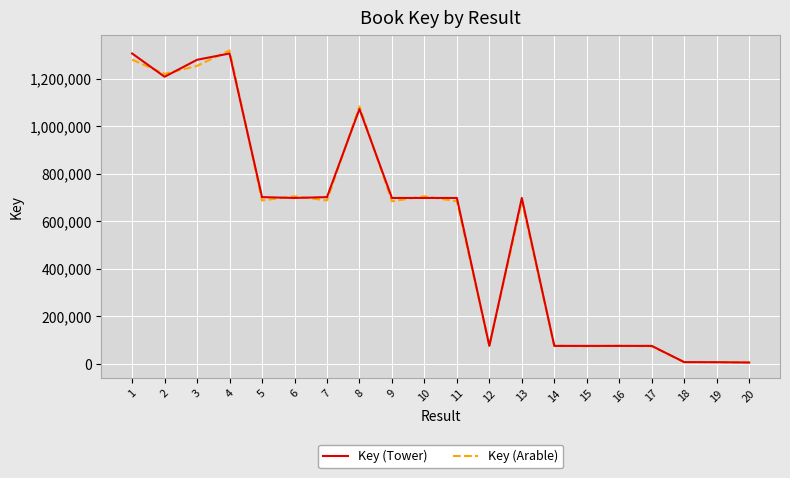

What is the total value across all series at 8?

2157421.4